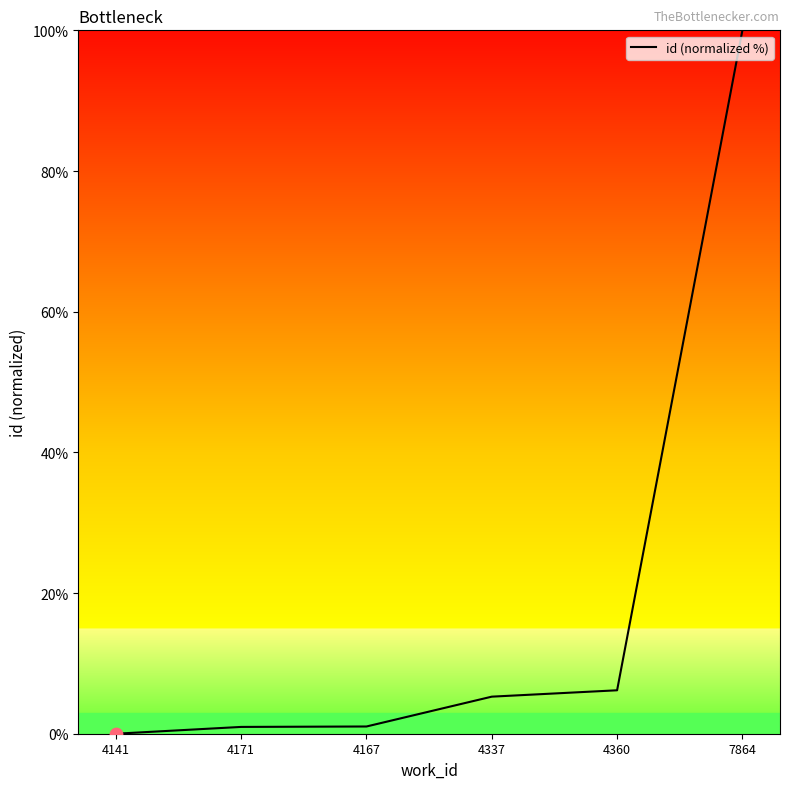

What is the ratio of the value at 4171 to the value at 4337?

0.2